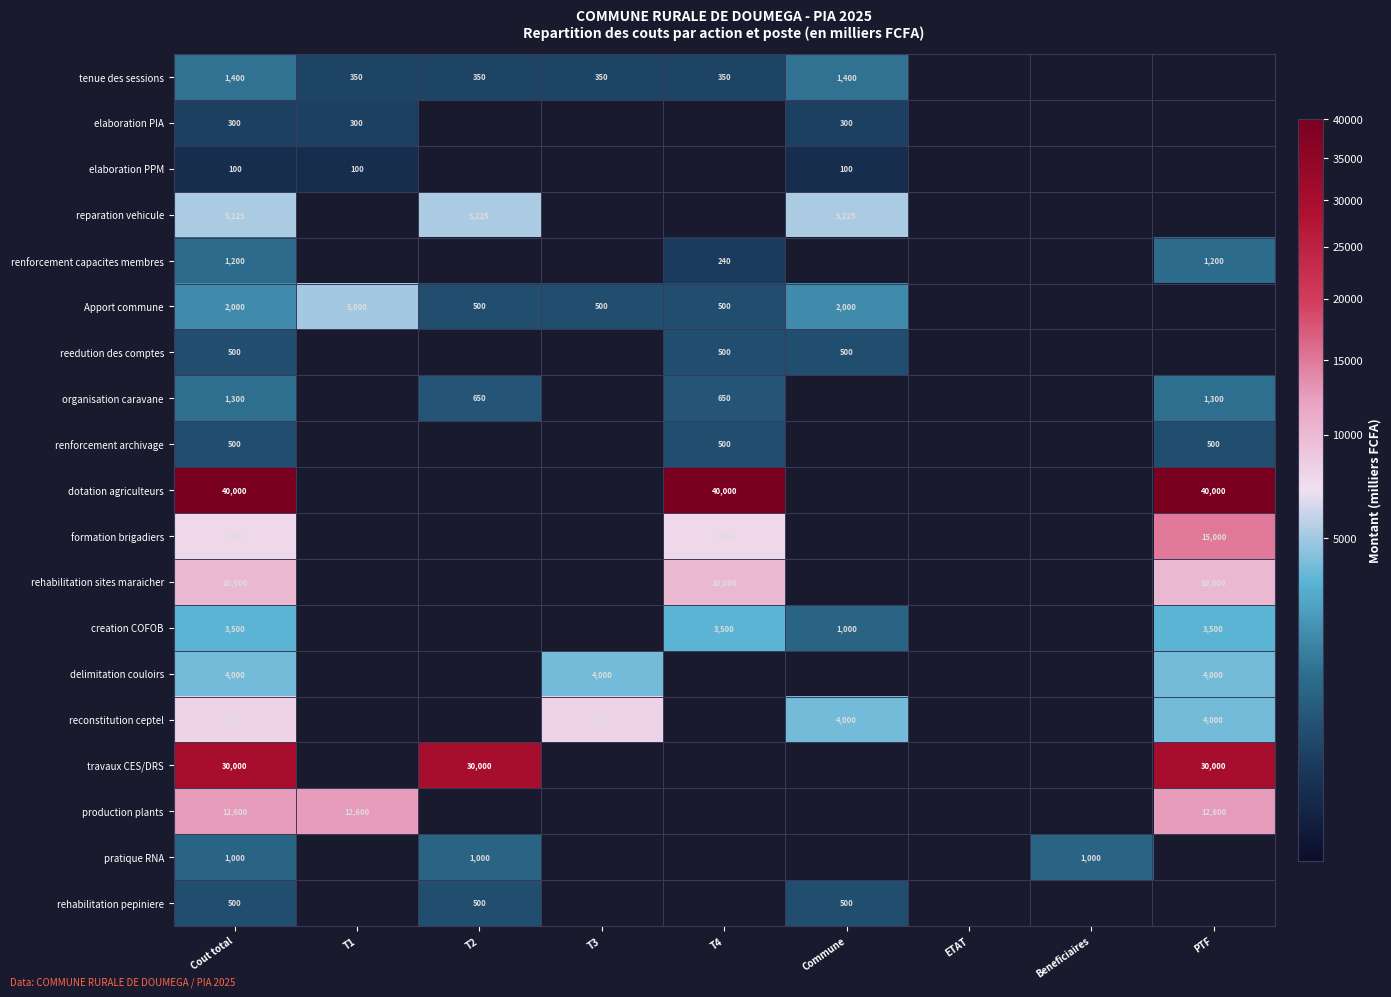

What is the total value across all series at T2?

38225